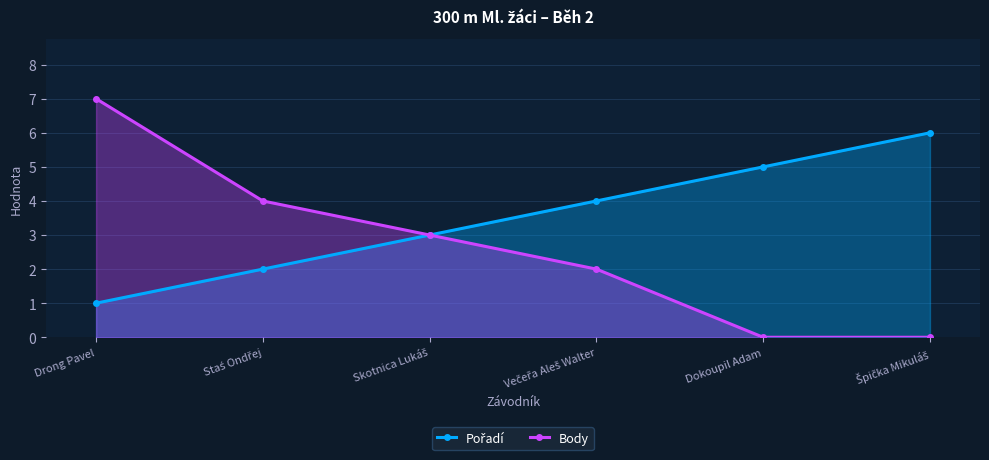

What is the value of the Pořadí point at the 4th from the left?

4